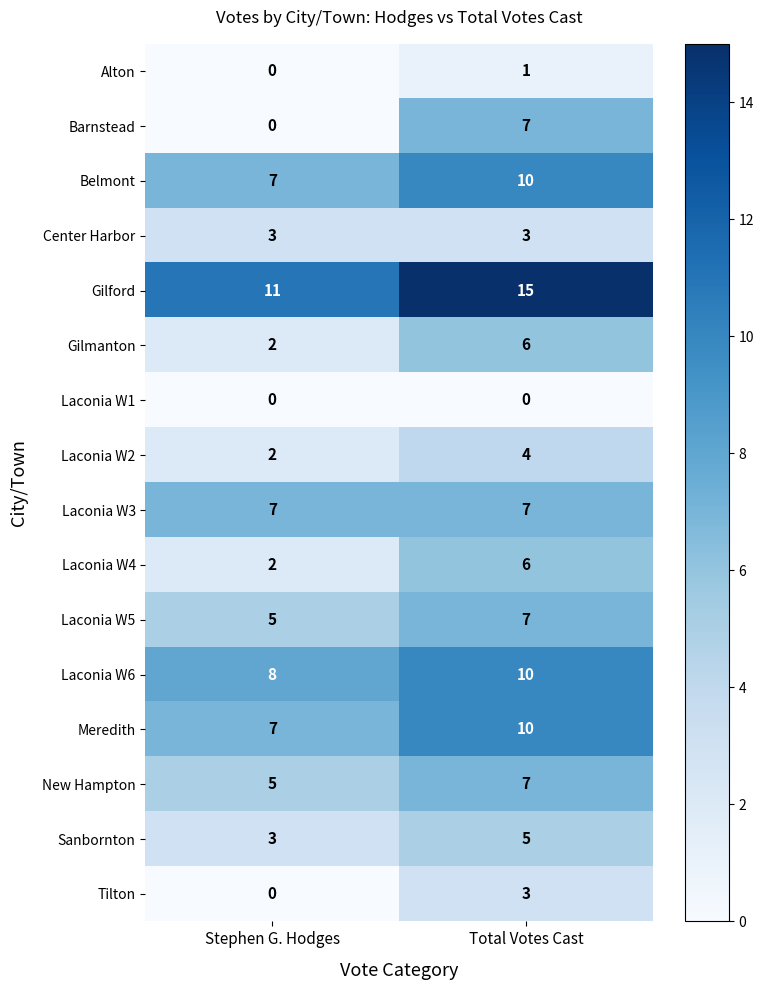

Which series changed the most between Stephen G. Hodges and Total Votes Cast?

Barnstead